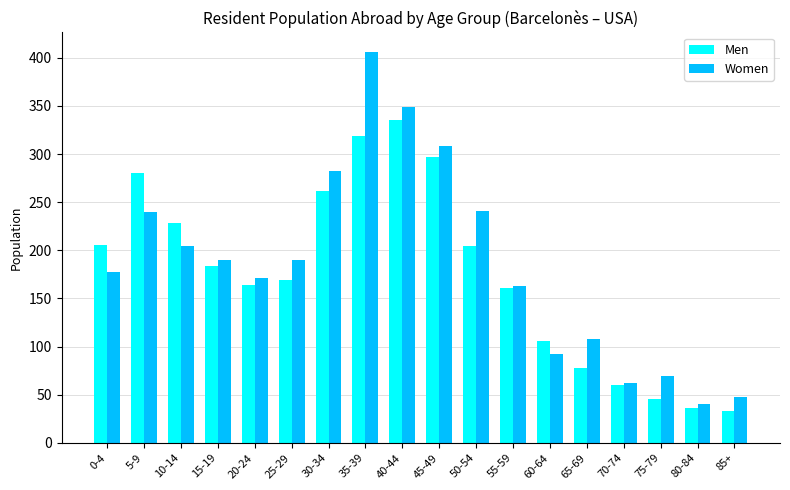

How many data points does each series have?

18